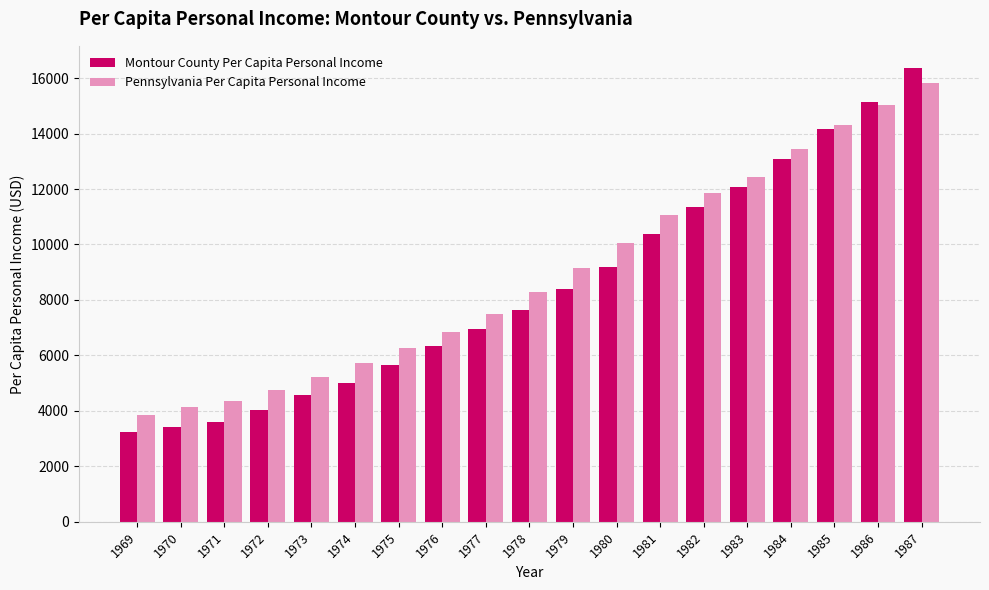

At which label does Montour County Per Capita Personal Income reach its minimum?

1969